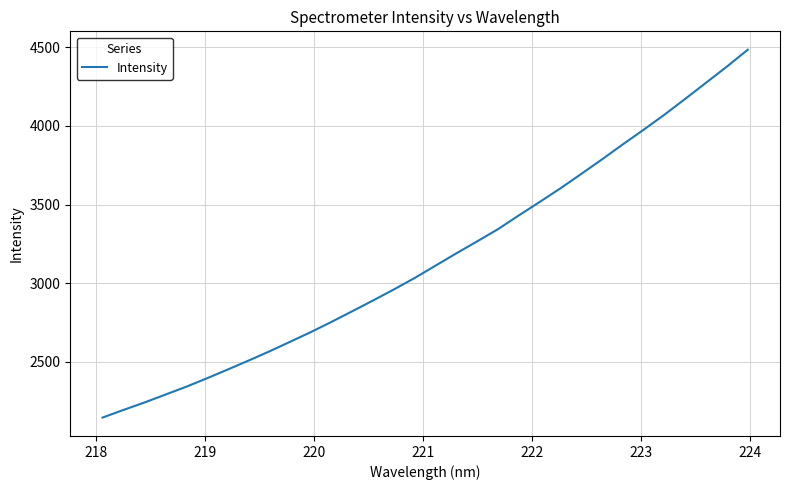

What is the maximum value shown in the chart?

4483.5